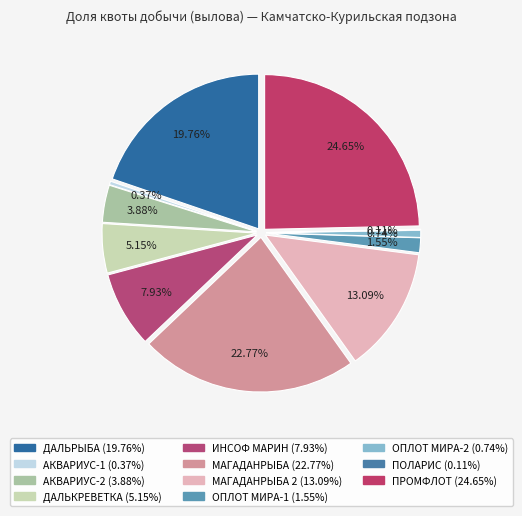

Count the number of slices in the pie.

11